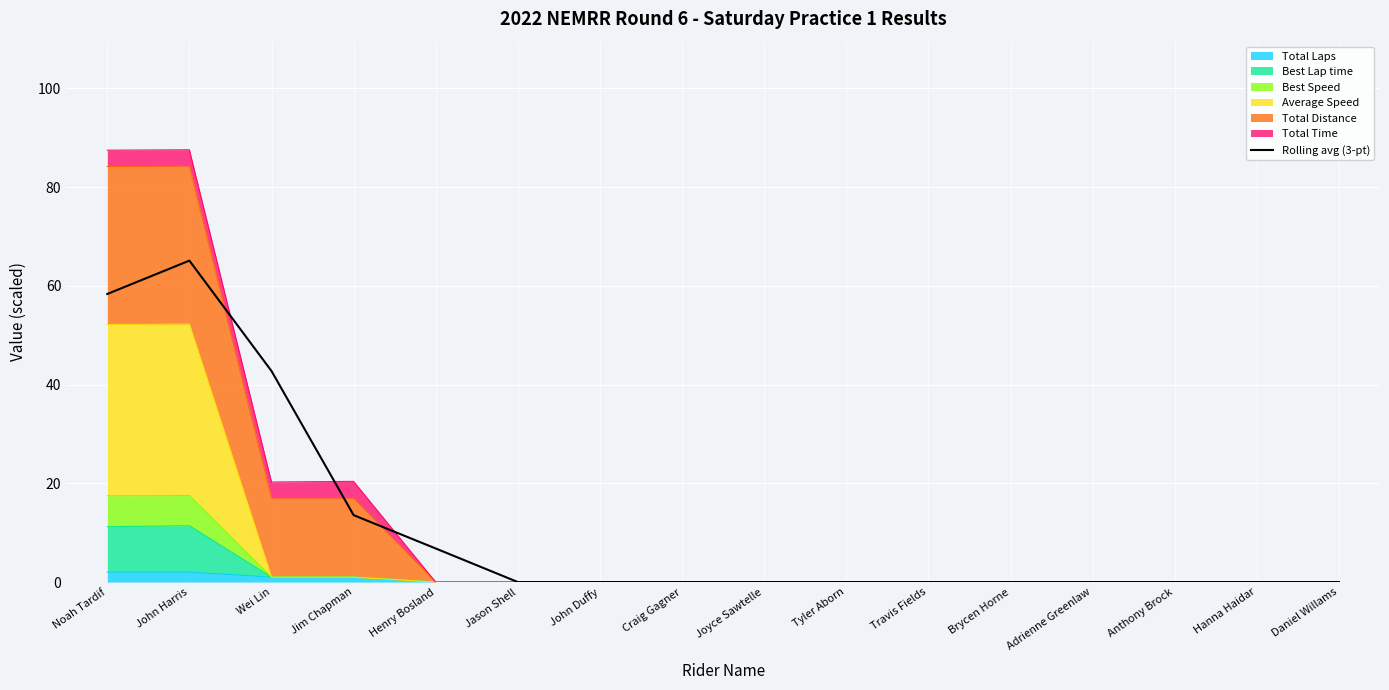

How many interior local peaks (higher than both neighbors) does the data have?

1